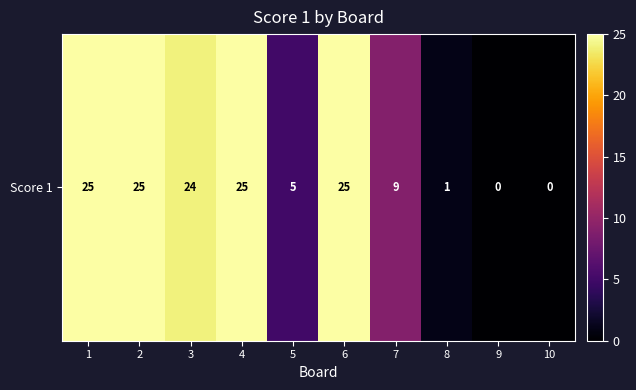

Which has a higher value, 6 or 4?

6